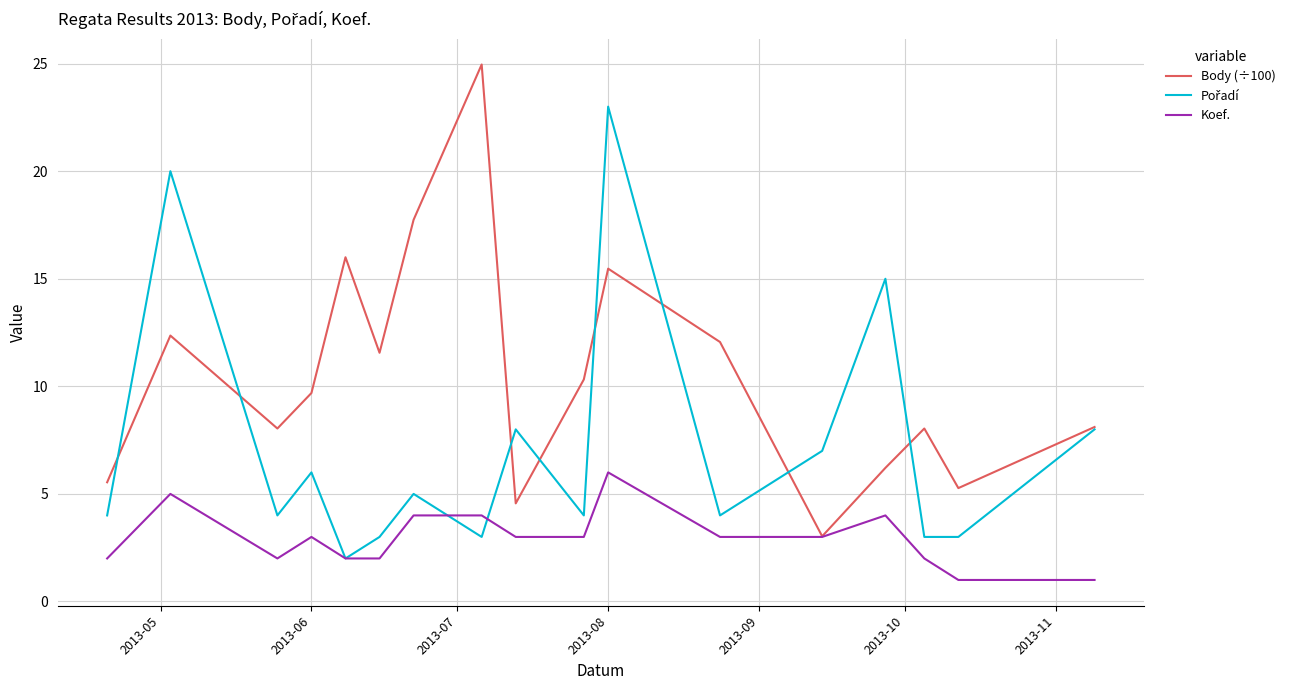

Which series has the largest total across all categories?

Body (÷100)